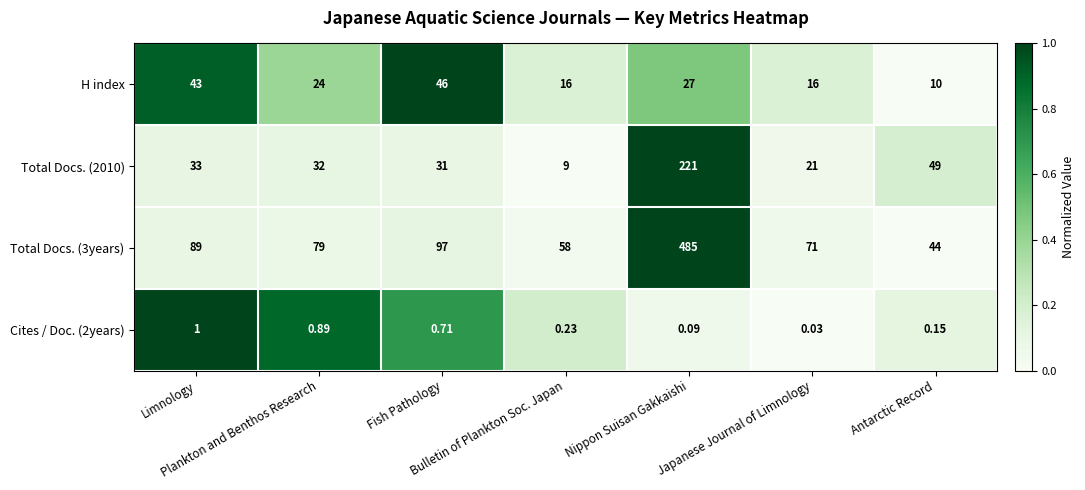

How many data points does each series have?

7